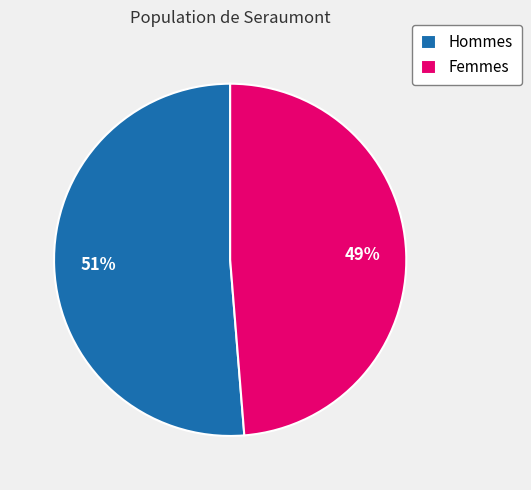

How many segments does this pie chart have?

2